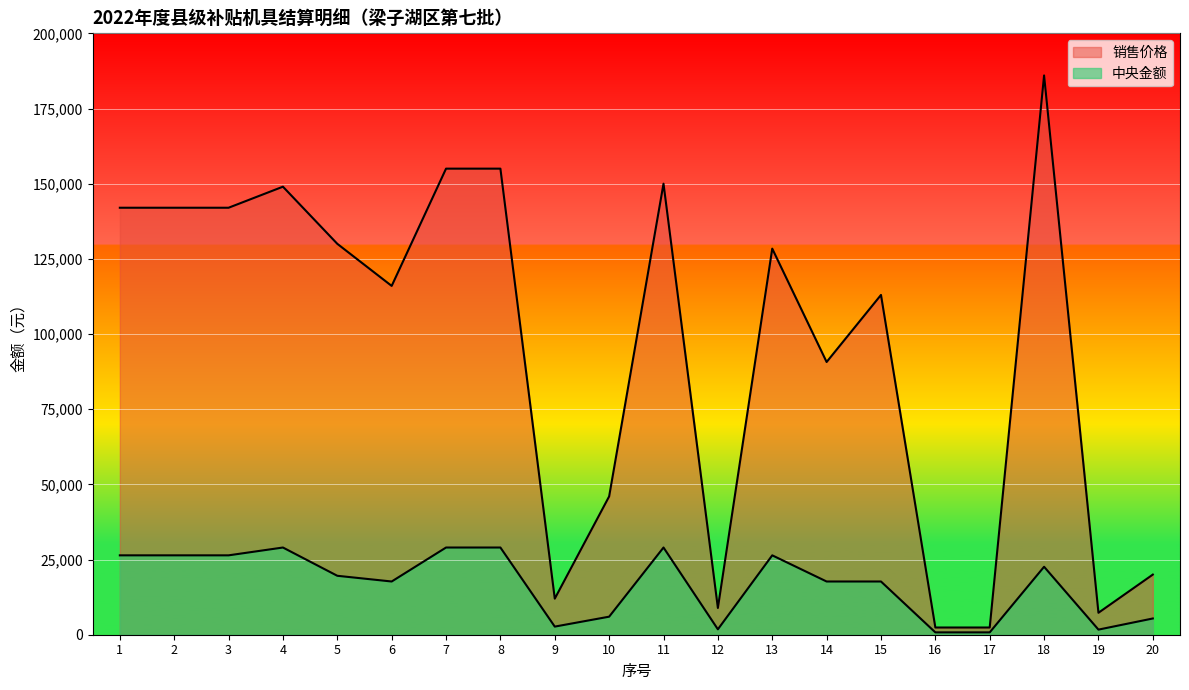

What is the sum of all 中央金额 values?

336060